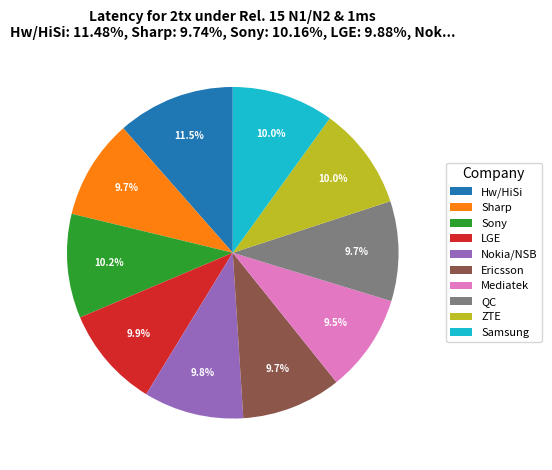

Is the sum of Hw/HiSi and Samsung greater than half?

No